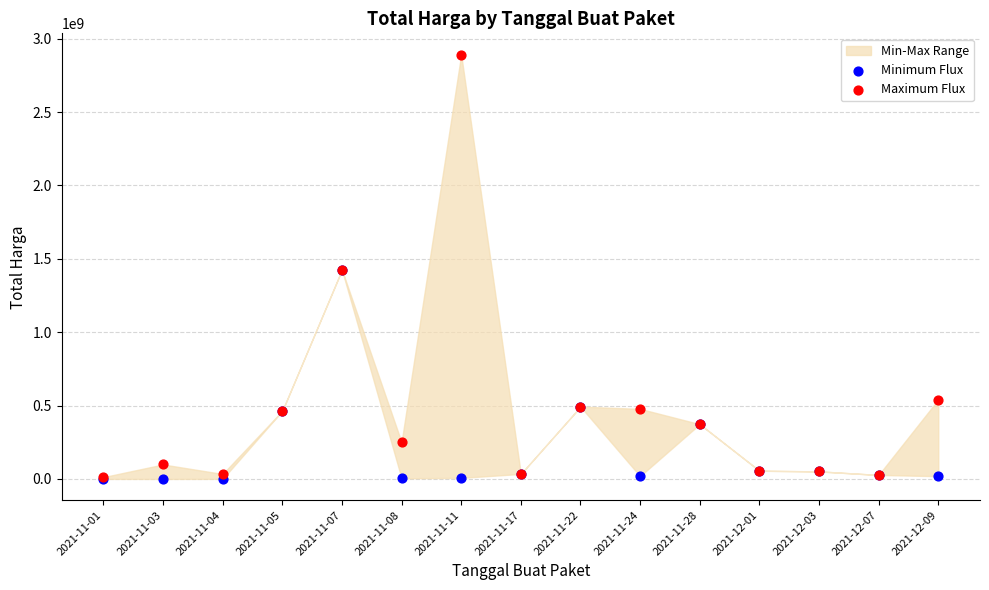

In the Minimum Flux series, what Y value is closest to 712972950?

493000000